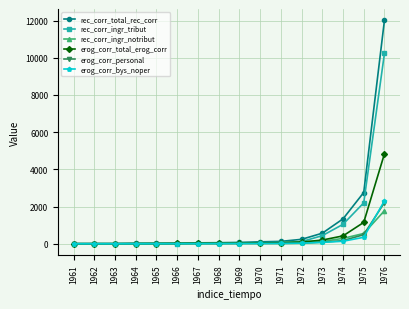

In rec_corr_ingr_tribut, how many points are lower than both neighbors (excluding endpoints)?

1